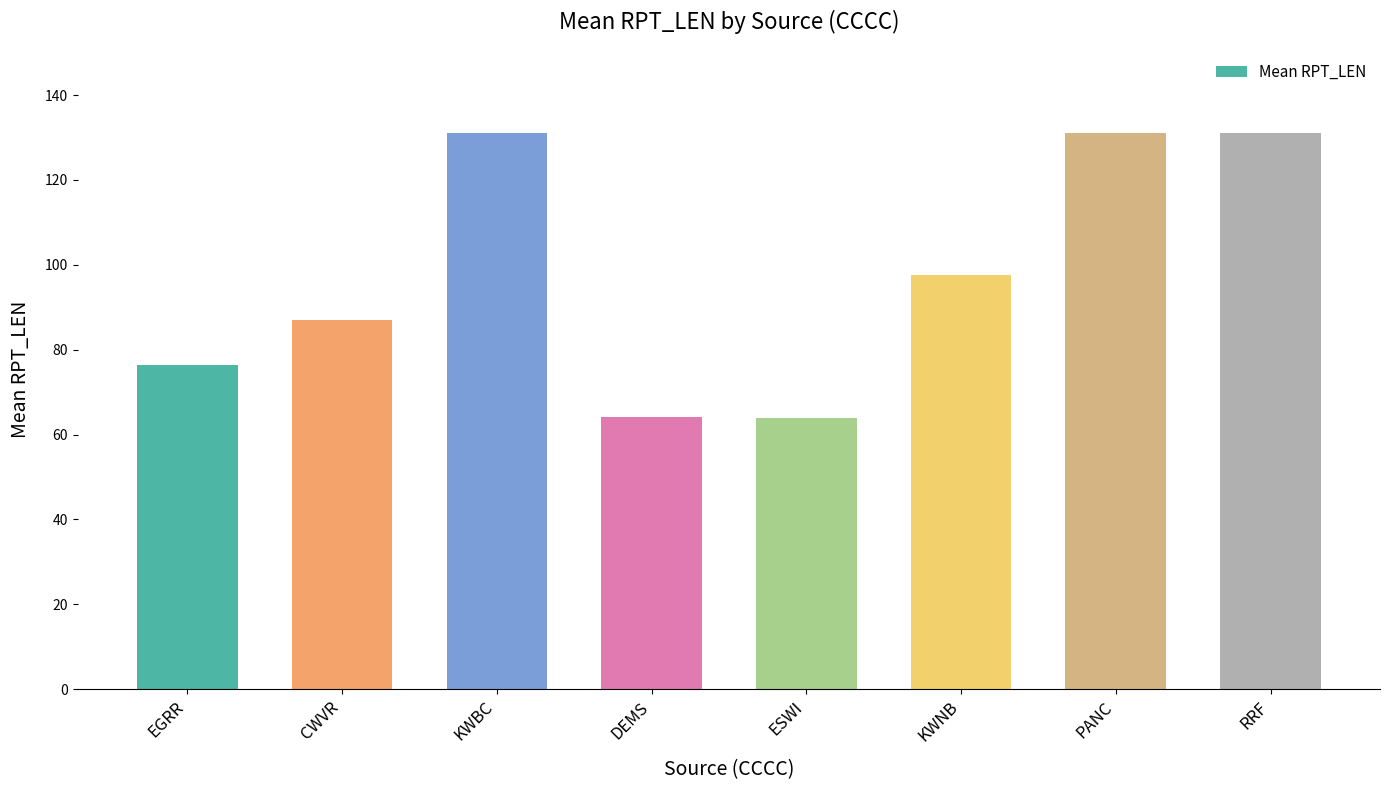

What is the value of the 3rd bar from the left?

131.0